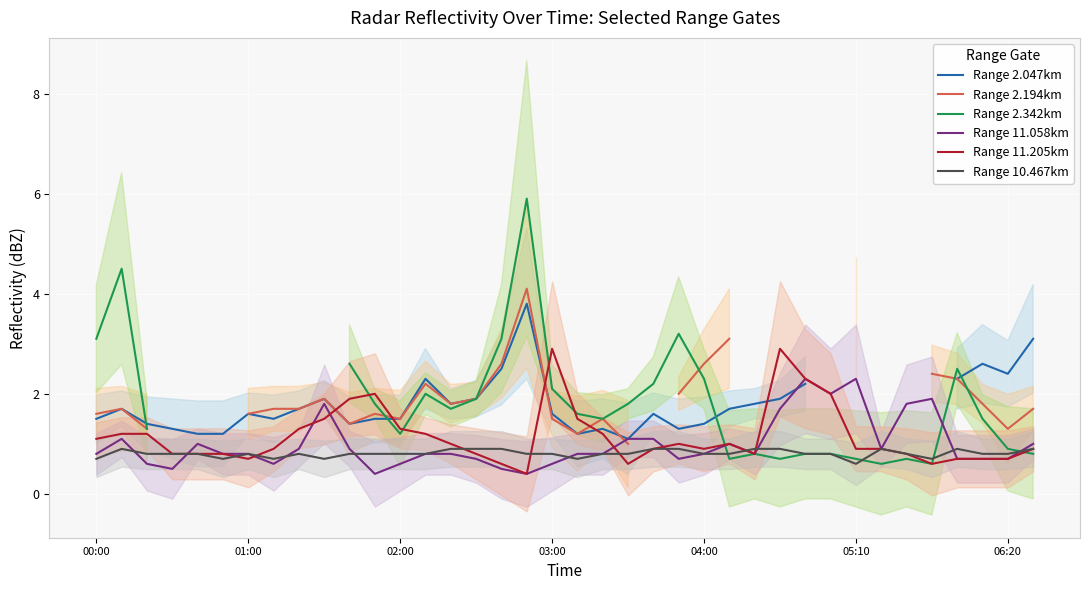

What is the minimum value for Range 11.205km?

0.4